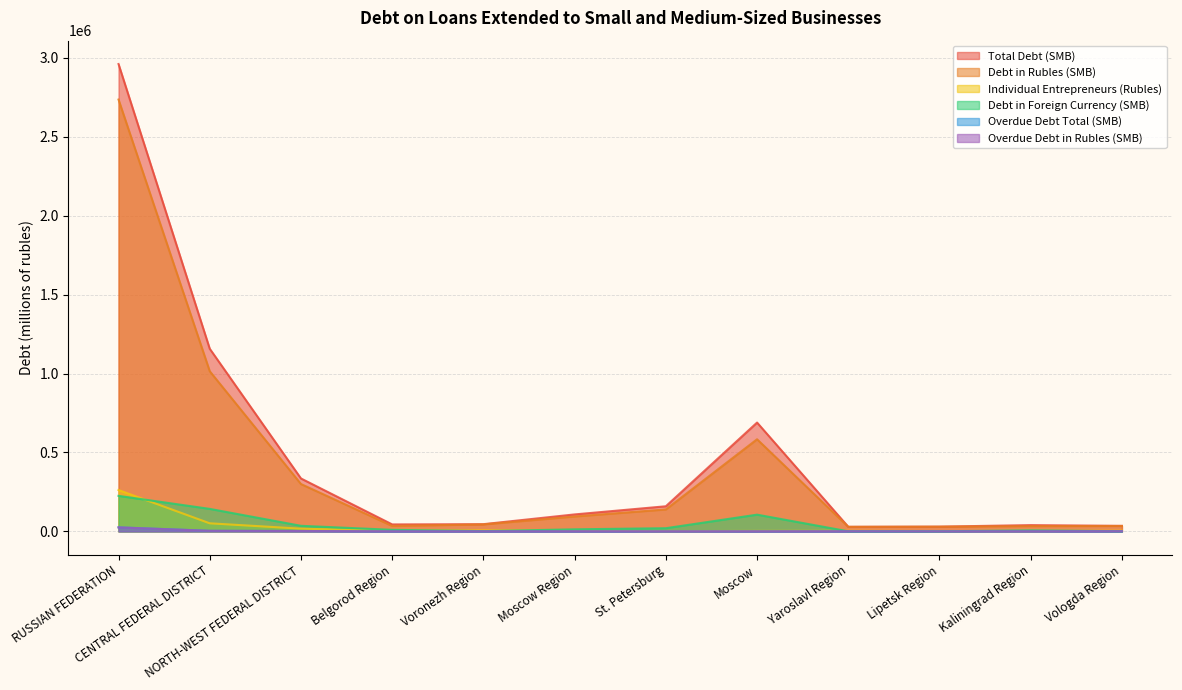

What is the difference between the maximum and second lowest values in the Overdue Debt in Rubles (SMB) series?

25056